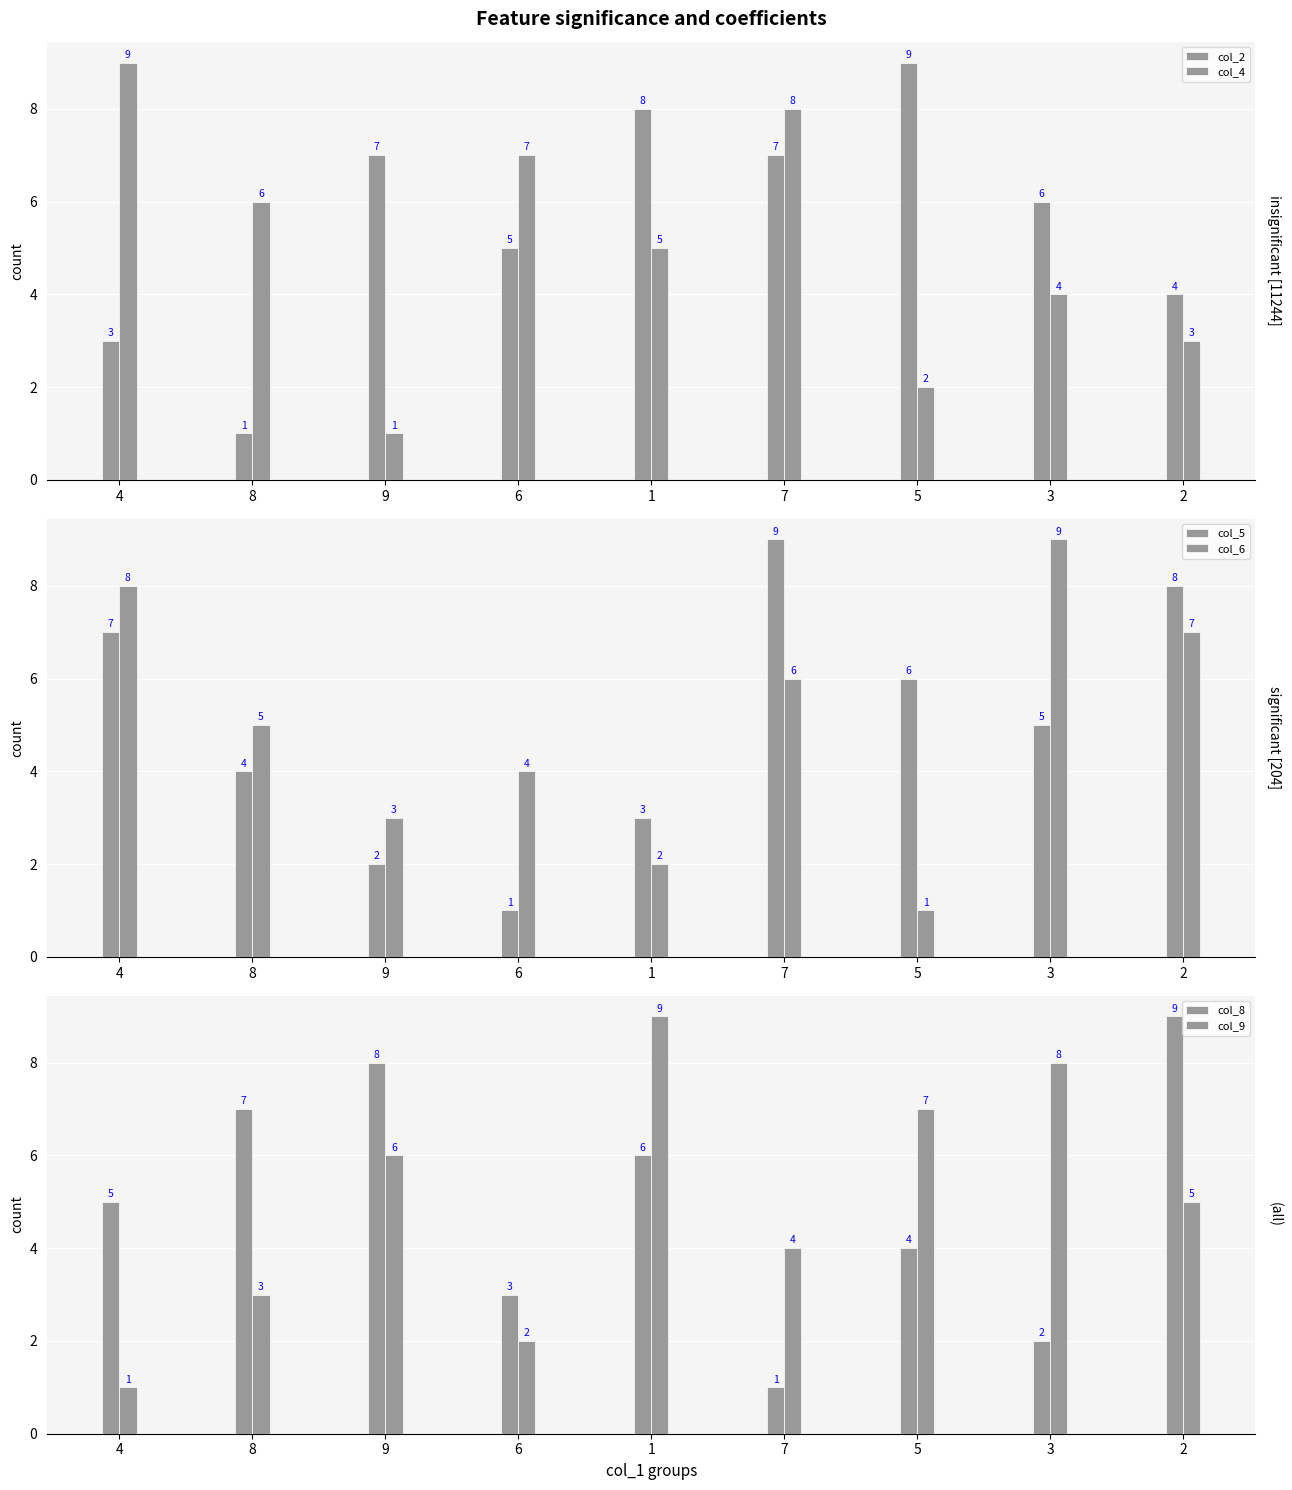

How many bars are there in total?

54